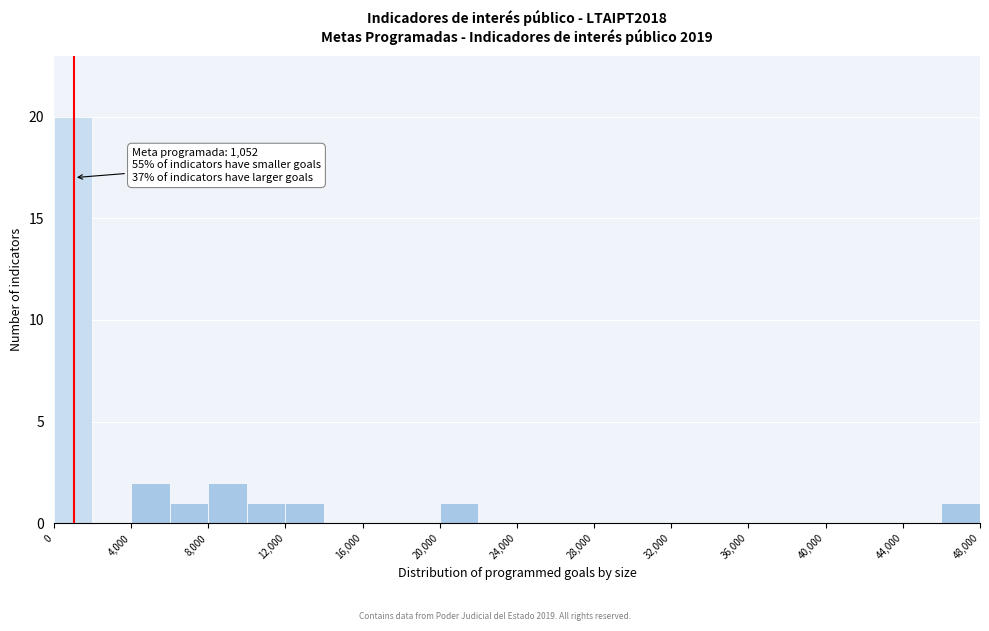

Which range on the x-axis has the tallest bar?

0 to 2000